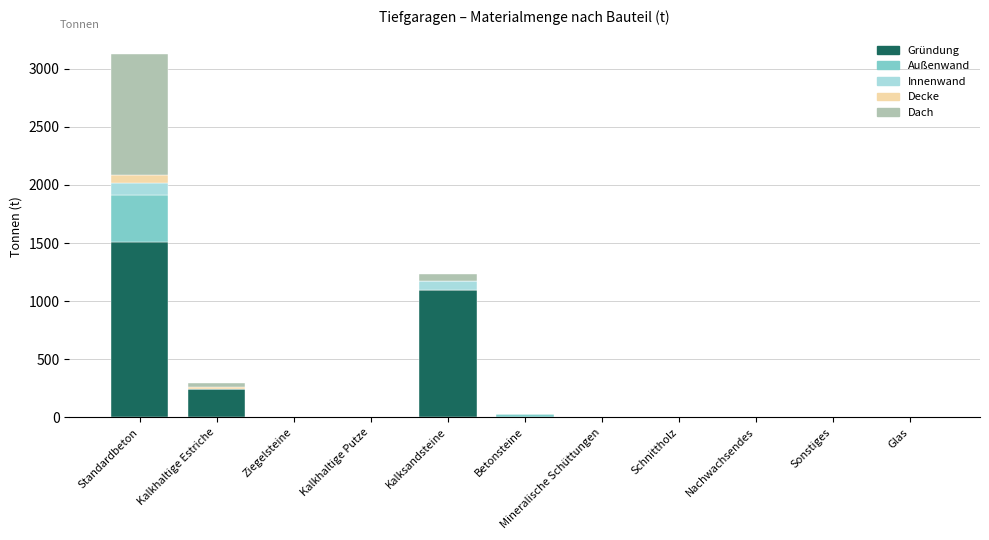

The Gründung series shows -643.0 at Sonstiges. True or false?

False